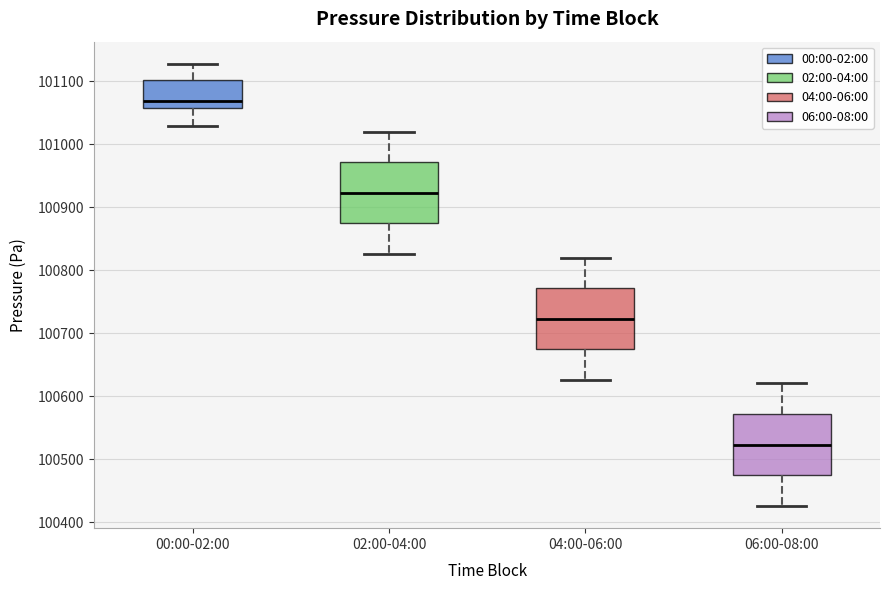

Reading left to right, read every box against the y-axis: the position of its median line, the range the box covers, and the ends of its whiskers. The values are not printed on the chart, so give them approximately, as read against the axis.

00:00-02:00: median 101070, box 101060 to 101100, whiskers 101030 to 101130
02:00-04:00: median 100920, box 100870 to 100970, whiskers 100830 to 101020
04:00-06:00: median 100720, box 100670 to 100770, whiskers 100630 to 100820
06:00-08:00: median 100520, box 100470 to 100570, whiskers 100430 to 100620